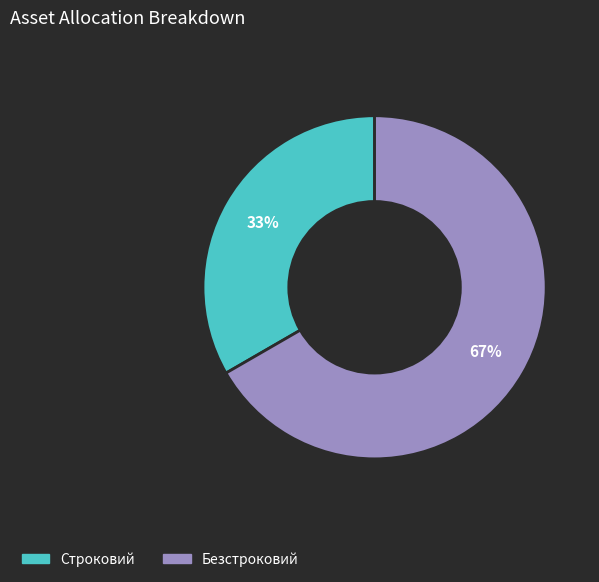

Is it true that Строковий is 19% of the pie?

False